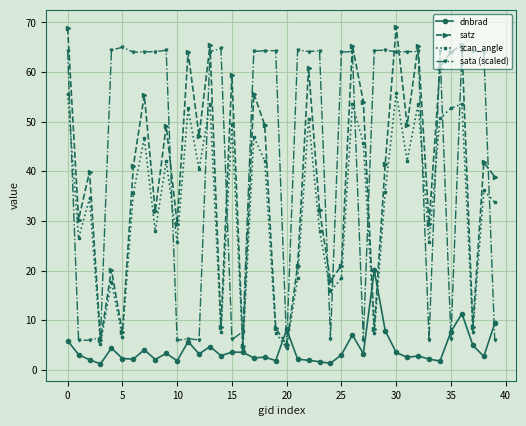

What is the maximum value for satz?

69.1